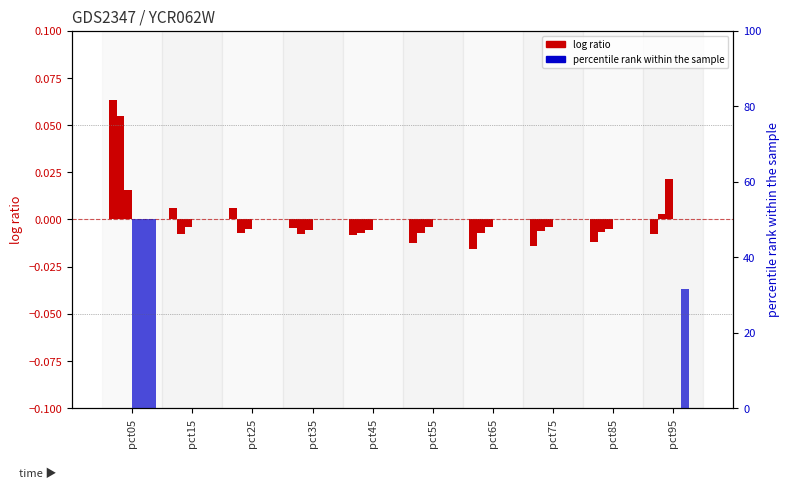

Which category has the lowest value in the pct rank (Apr) series?

pct35